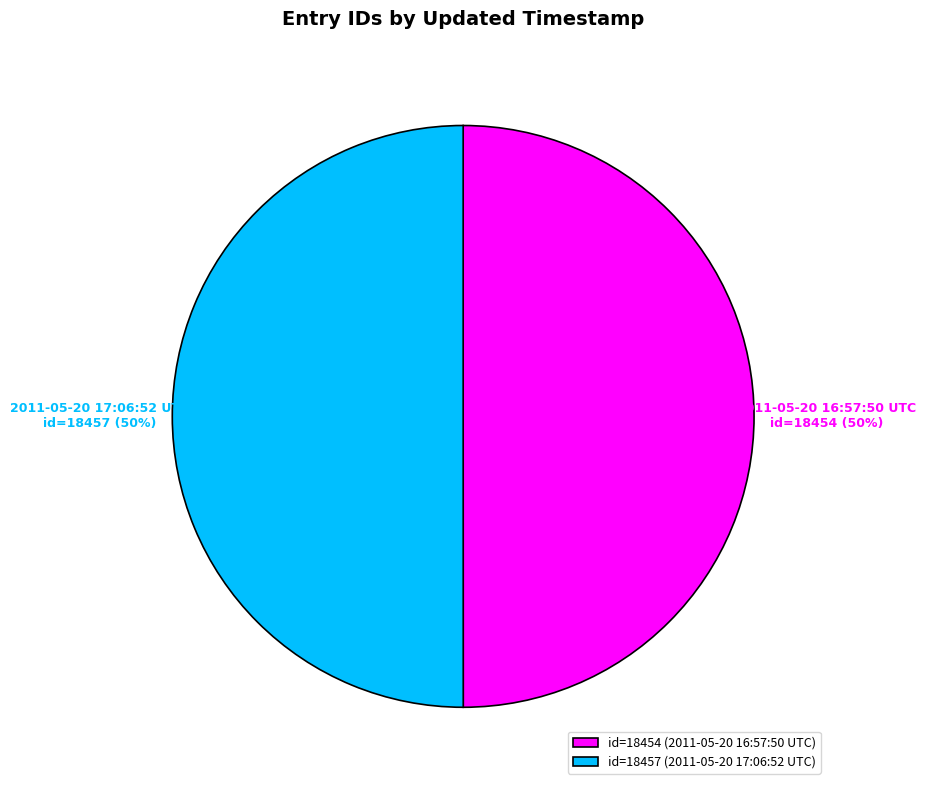

To the nearest percent, what percentage of the pie is id=18457 (2011-05-20 17:06:52 UTC)?

50%